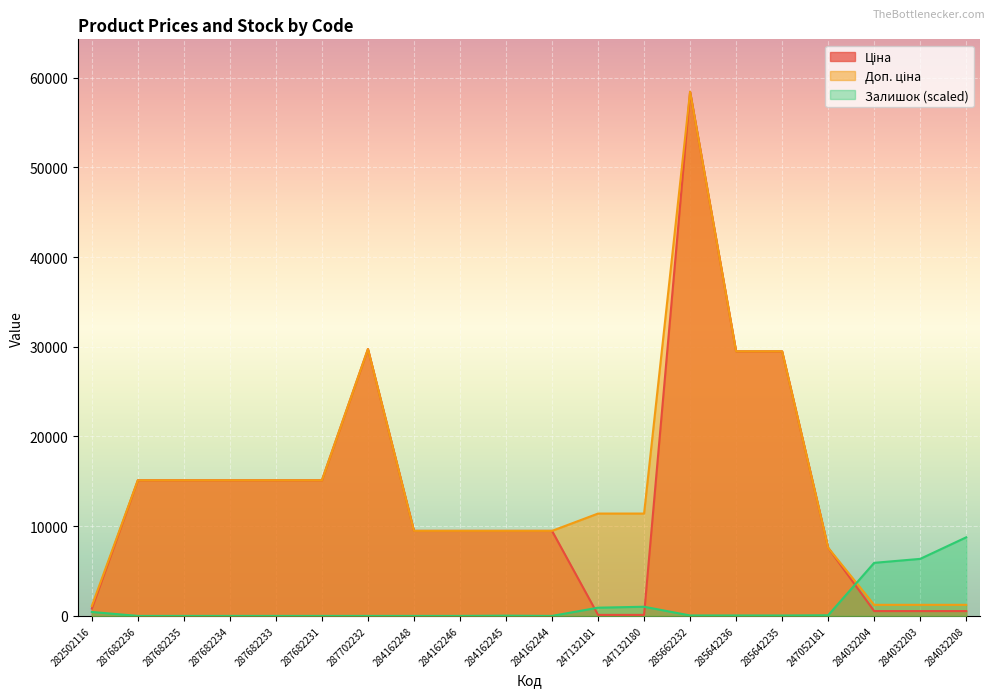

At how many categories does at least one series exceed 36747?

1